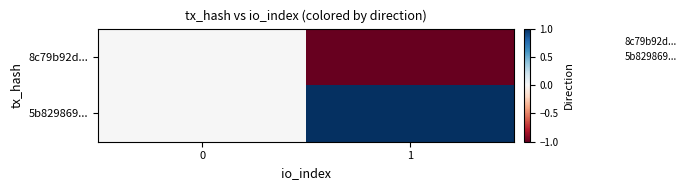

Reading left to right, transcribe all the data shown in this chart.

8c79b92d...: 0=0	1=-1
5b829869...: 0=0	1=1